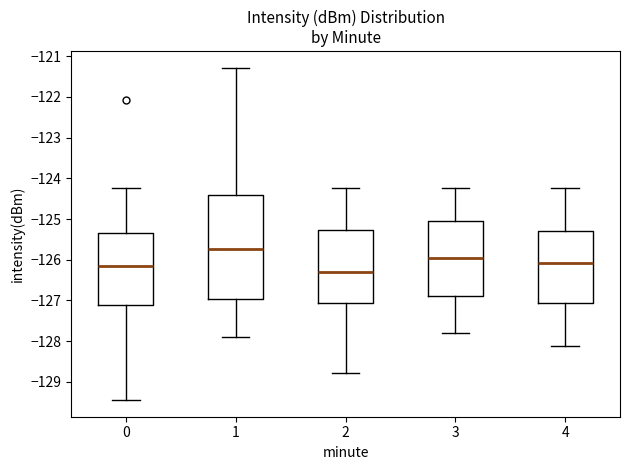

Which box's median line is the highest?

1